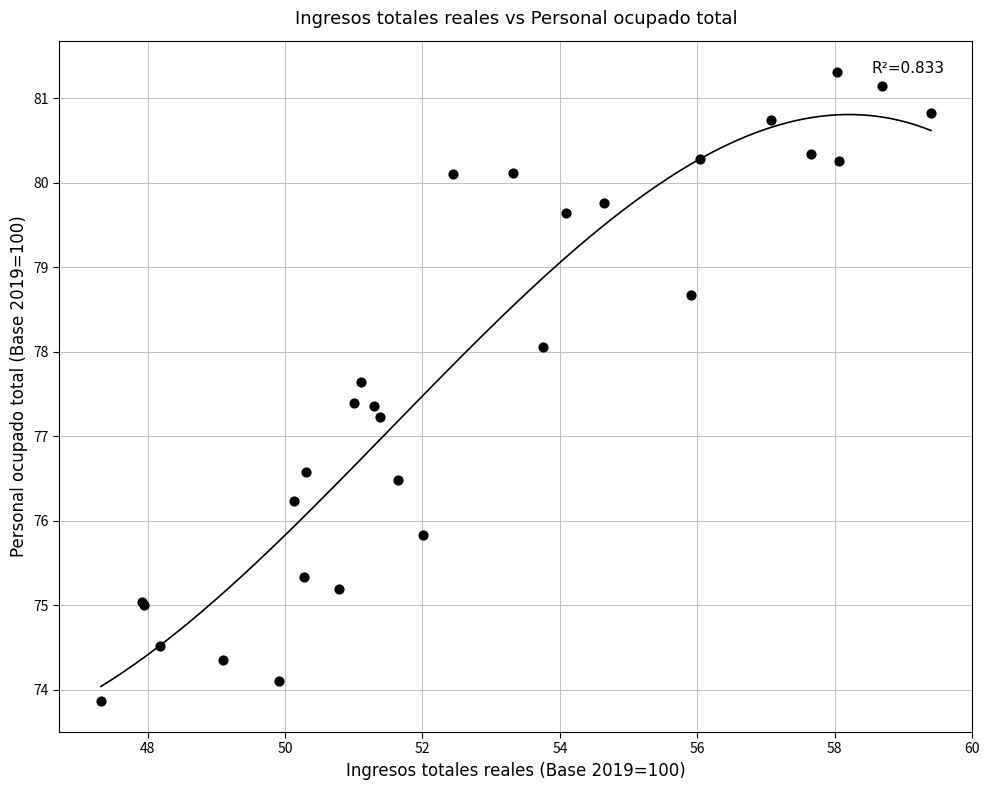

What Y value in the scatter plot is closest to 77?

77.2